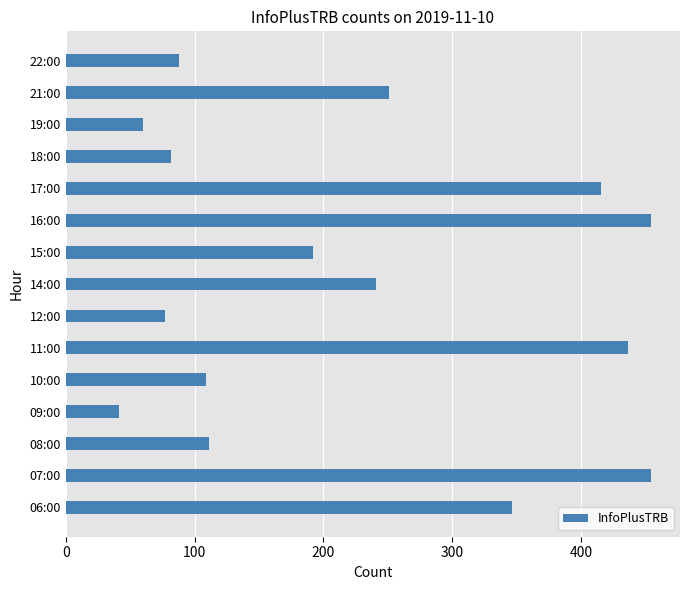

What is the minimum value shown in the chart?

41